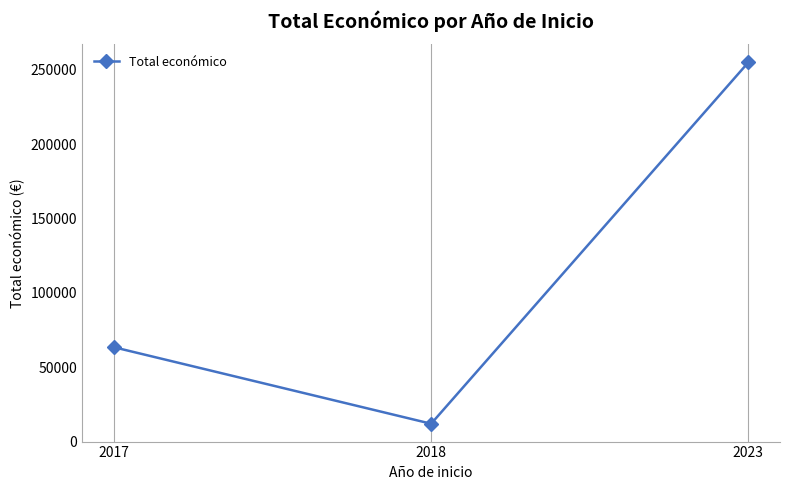

What is the sum of the values at 2017 and 2023?

318439